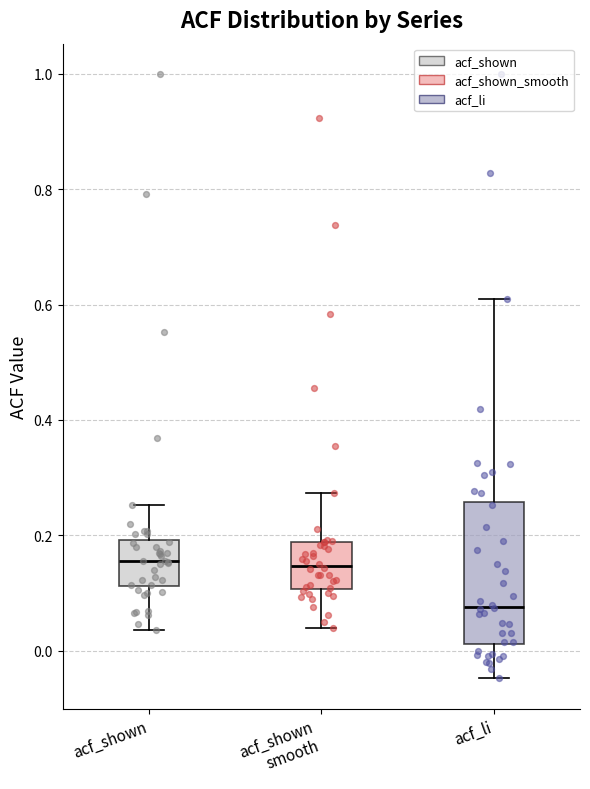

Which box's median line is the lowest?

acf_li